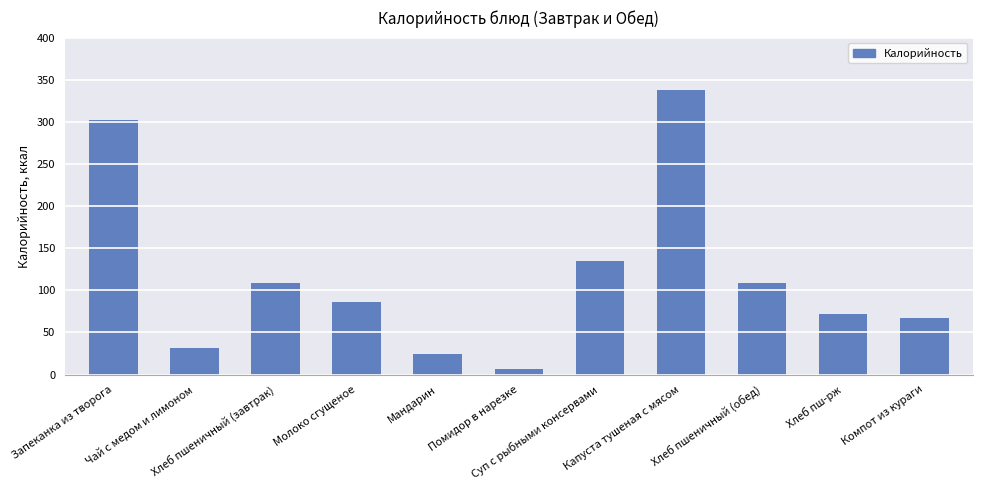

Count the number of data series in this chart.

1